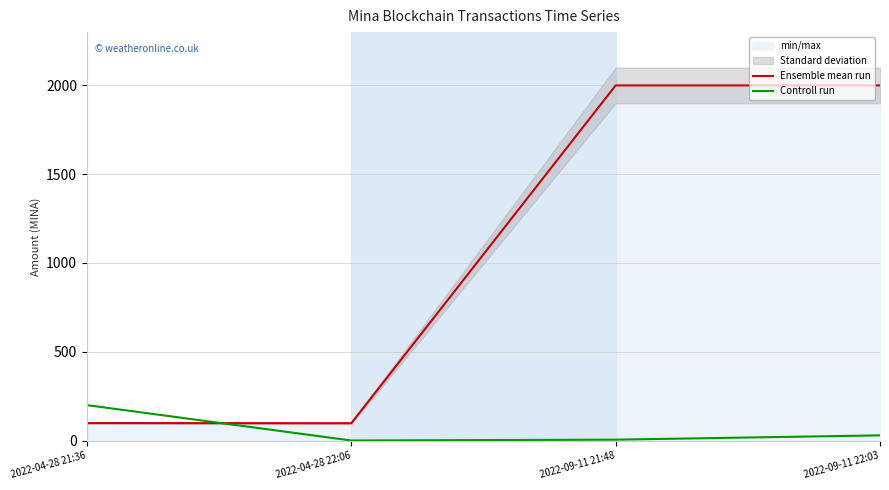

At which label does Controll run reach its peak?

2022-04-28 21:36